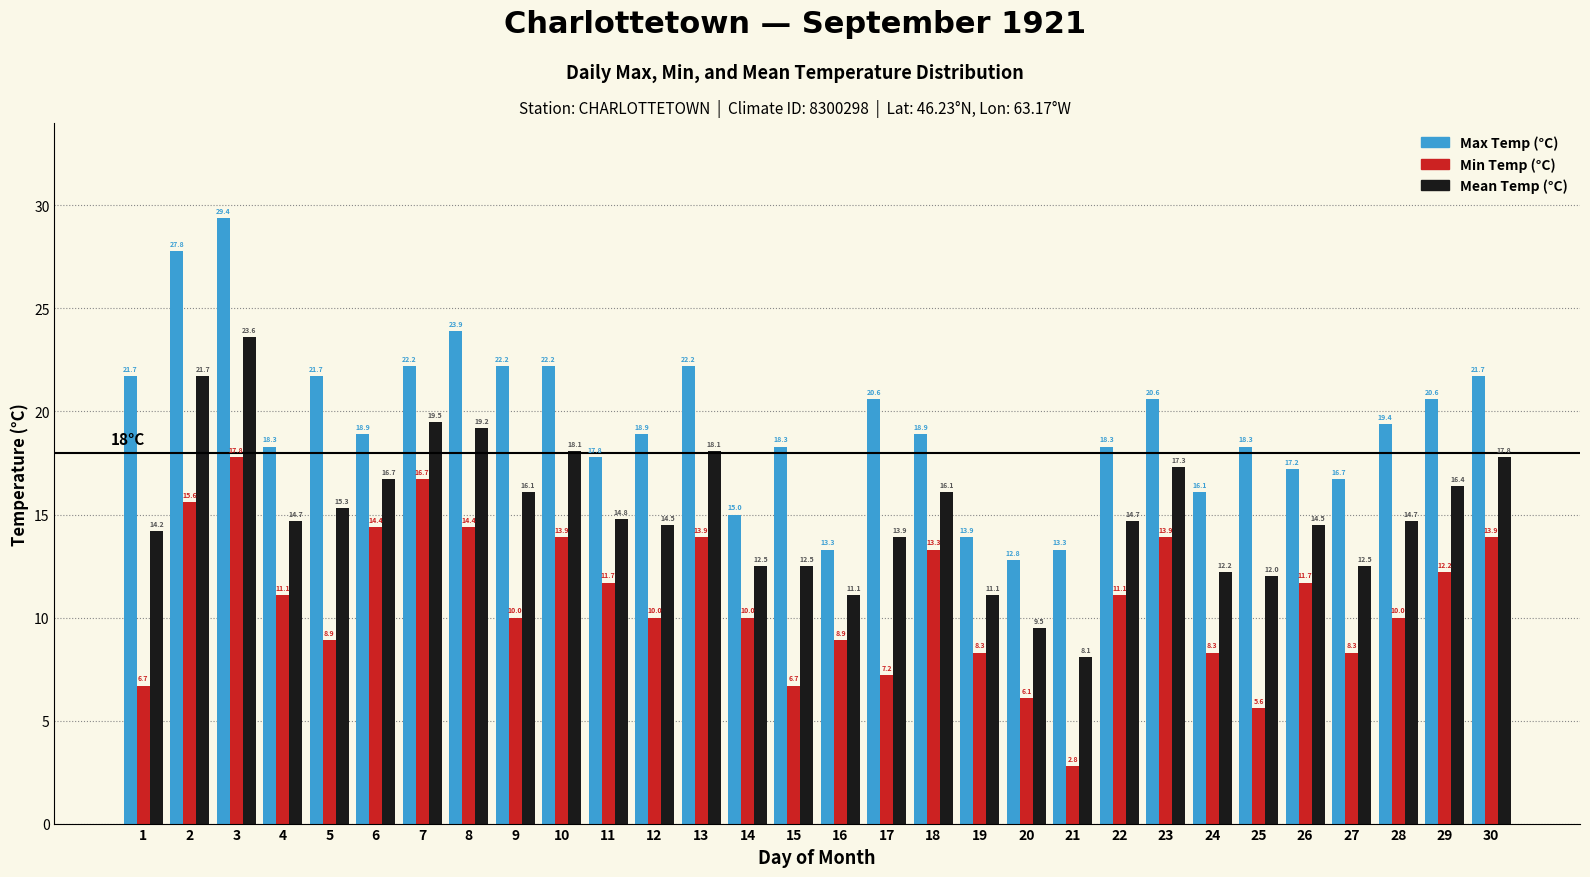

Reading left to right, list all the values displayed in this chart.

Max Temp (°C): 21.7	27.8	29.4	18.3	21.7	18.9	22.2	23.9	22.2	22.2	17.8	18.9	22.2	15.0	18.3	13.3	20.6	18.9	13.9	12.8	13.3	18.3	20.6	16.1	18.3	17.2	16.7	19.4	20.6	21.7
Min Temp (°C): 6.7	15.6	17.8	11.1	8.9	14.4	16.7	14.4	10.0	13.9	11.7	10.0	13.9	10.0	6.7	8.9	7.2	13.3	8.3	6.1	2.8	11.1	13.9	8.3	5.6	11.7	8.3	10.0	12.2	13.9
Mean Temp (°C): 14.2	21.7	23.6	14.7	15.3	16.7	19.5	19.2	16.1	18.1	14.8	14.5	18.1	12.5	12.5	11.1	13.9	16.1	11.1	9.5	8.1	14.7	17.3	12.2	12.0	14.5	12.5	14.7	16.4	17.8